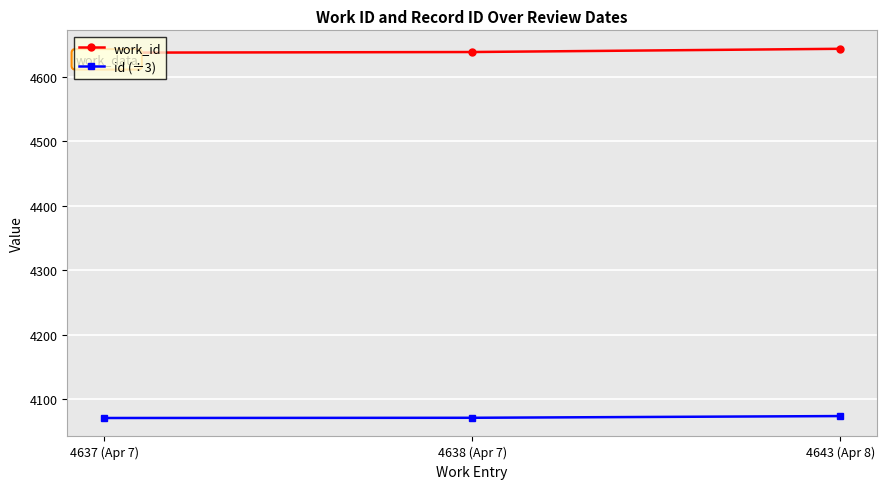

What is the minimum value for work_id?

4637.0